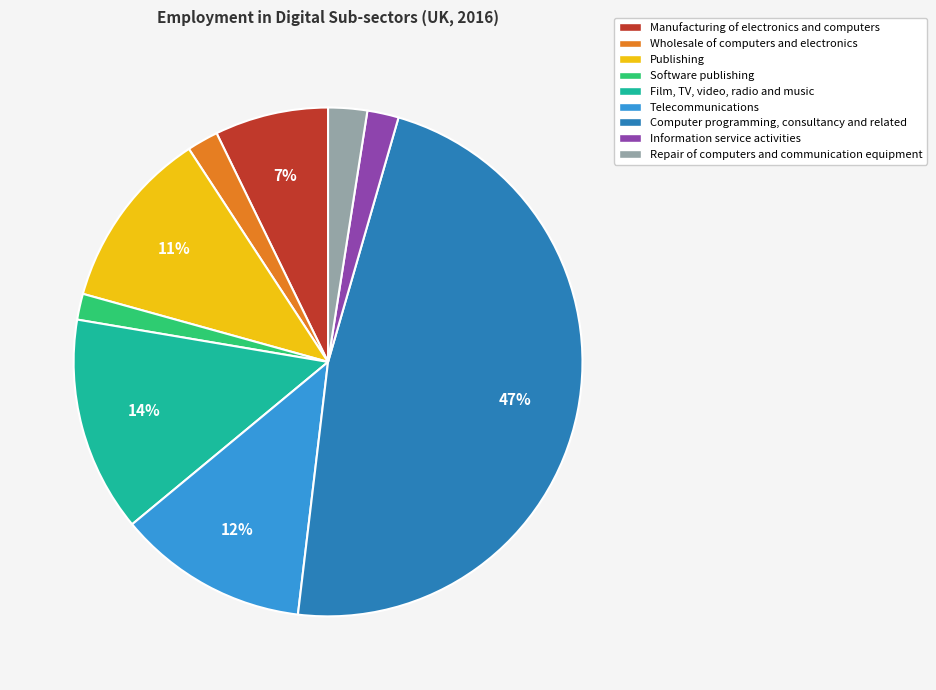

Combined, do Telecommunications and Publishing account for over 50%?

No